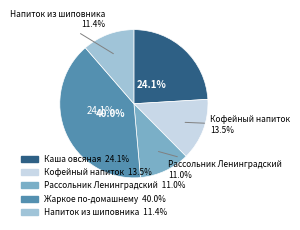

To the nearest percent, what is the combined percentage of Напиток из шиповника and Рассольник Ленинградский?

22%